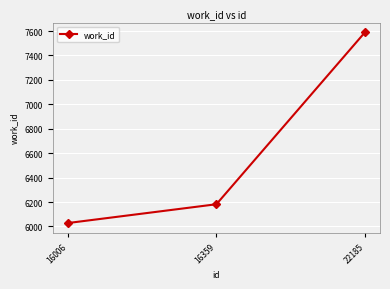

What is the value of the 3rd point from the left?

7591